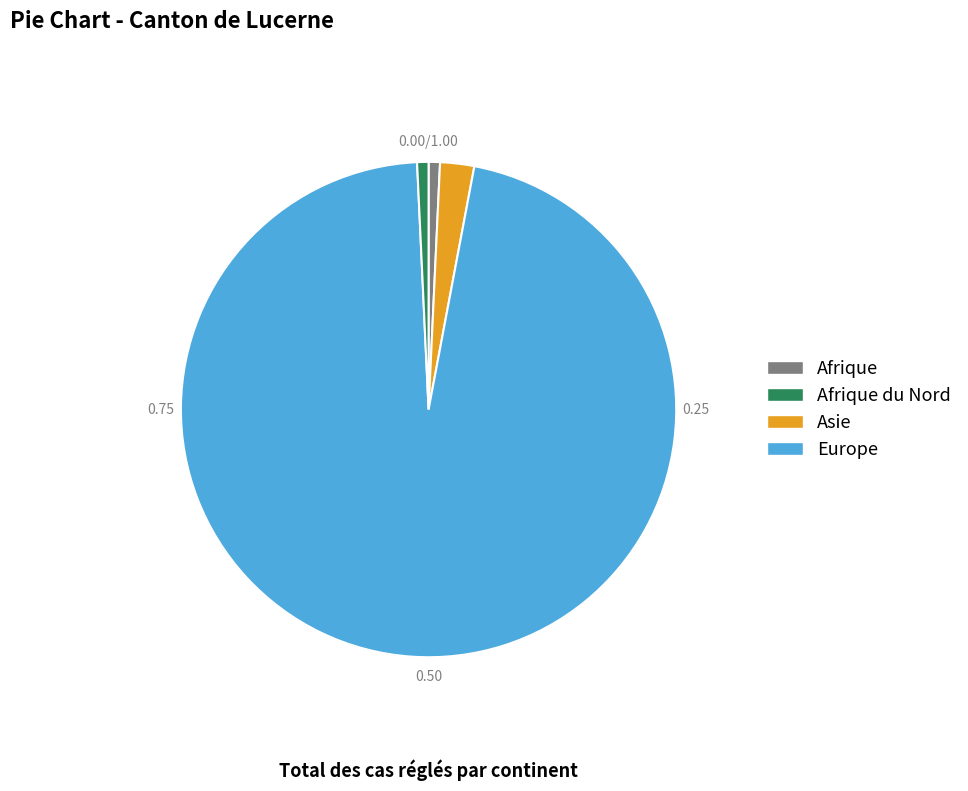

To the nearest percent, what percentage of the pie is Afrique?

1%